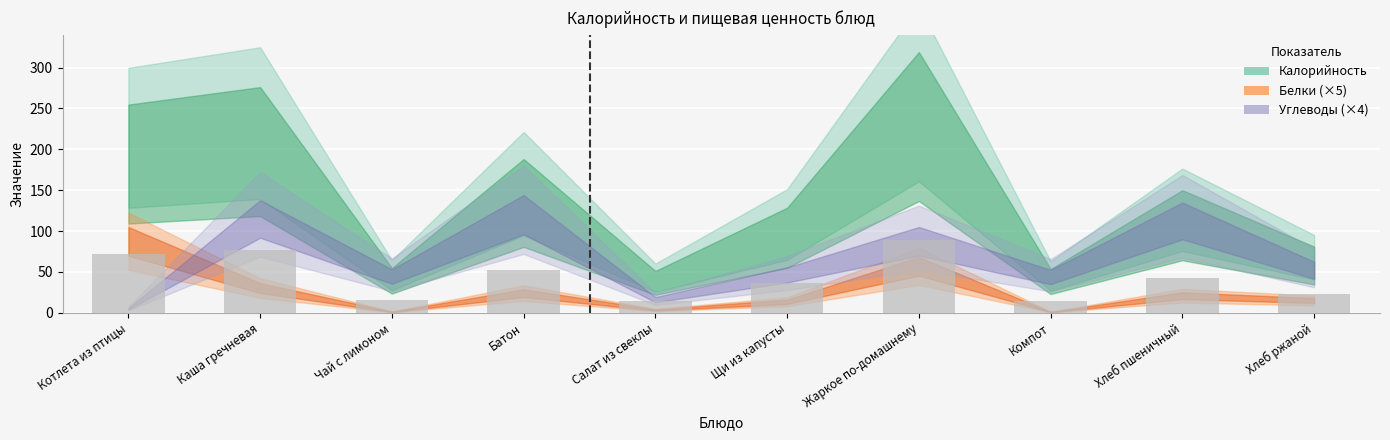

The chart shows a value of 89.3 at Жаркое по-домашнему. True or false?

True